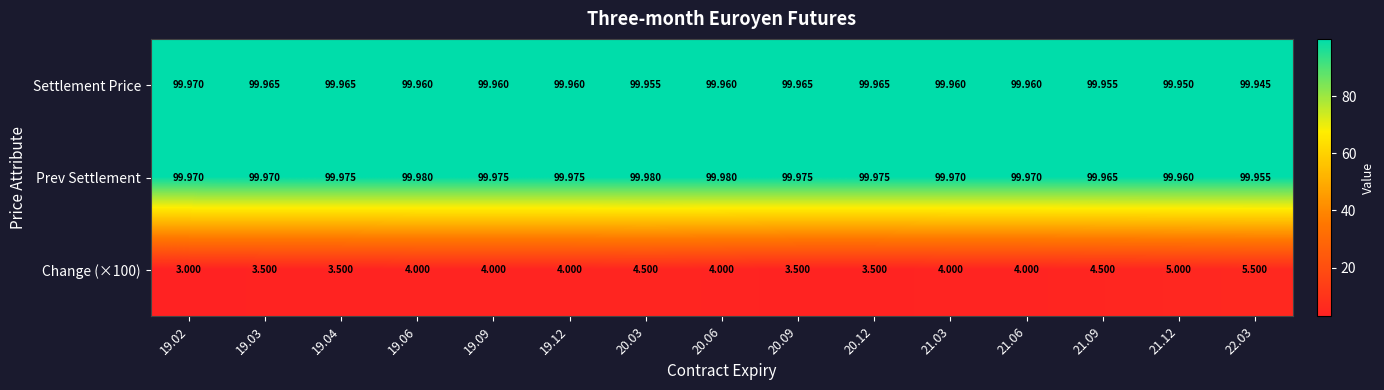

Is the value of Change (×100) at 20.09 greater than the value of Settlement Price at 20.06?

No